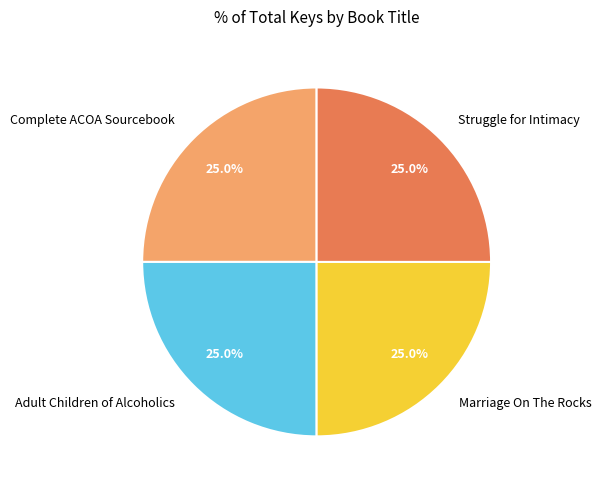

Count the number of slices in the pie.

4